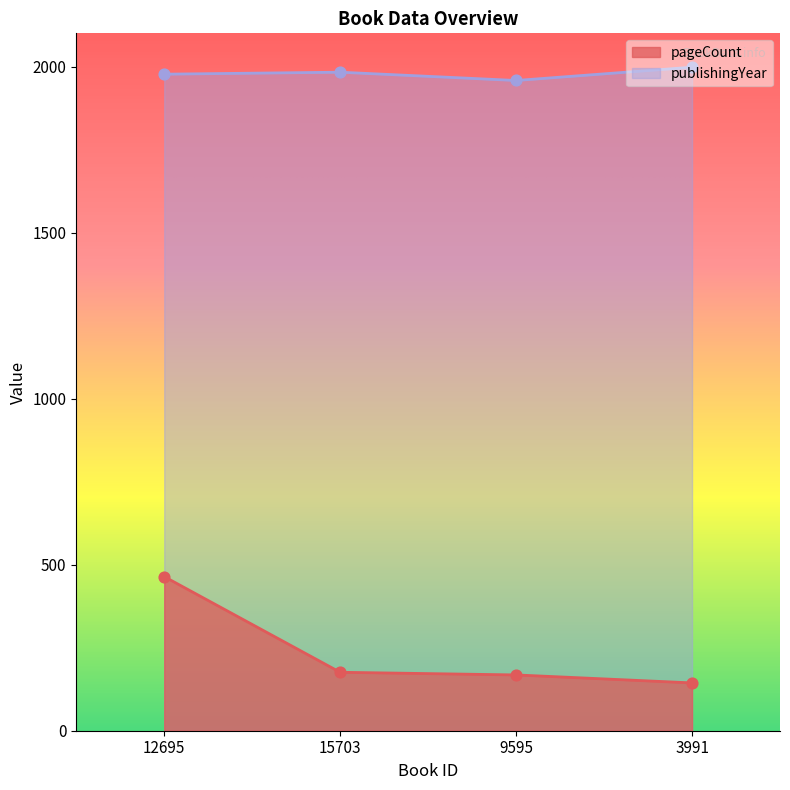

Which series contains the highest Y value?

publishingYear